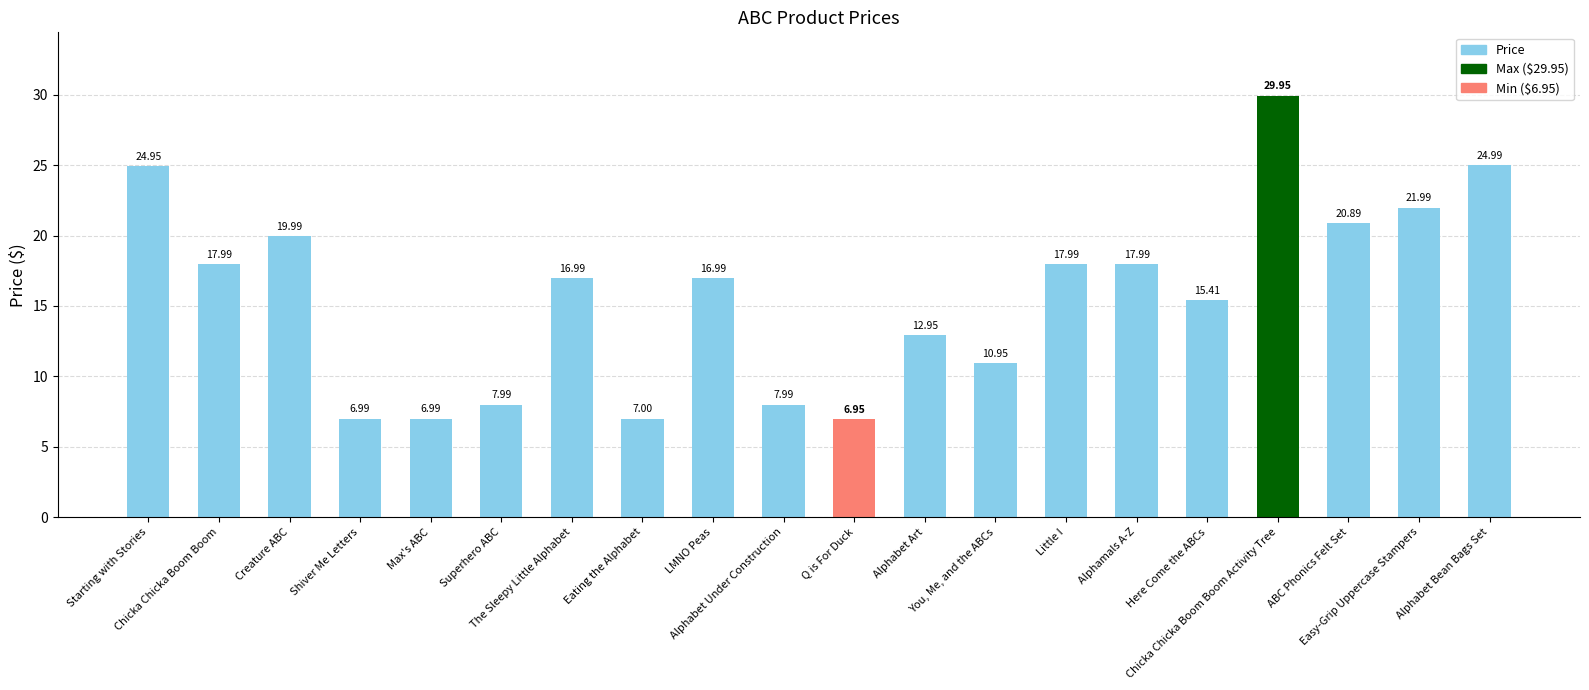

What is the sum of all values?

313.9